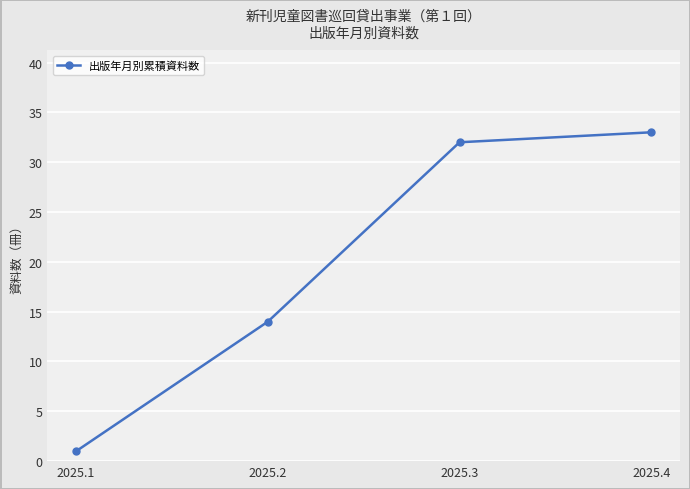

What is the value of the 4th point from the left?

33